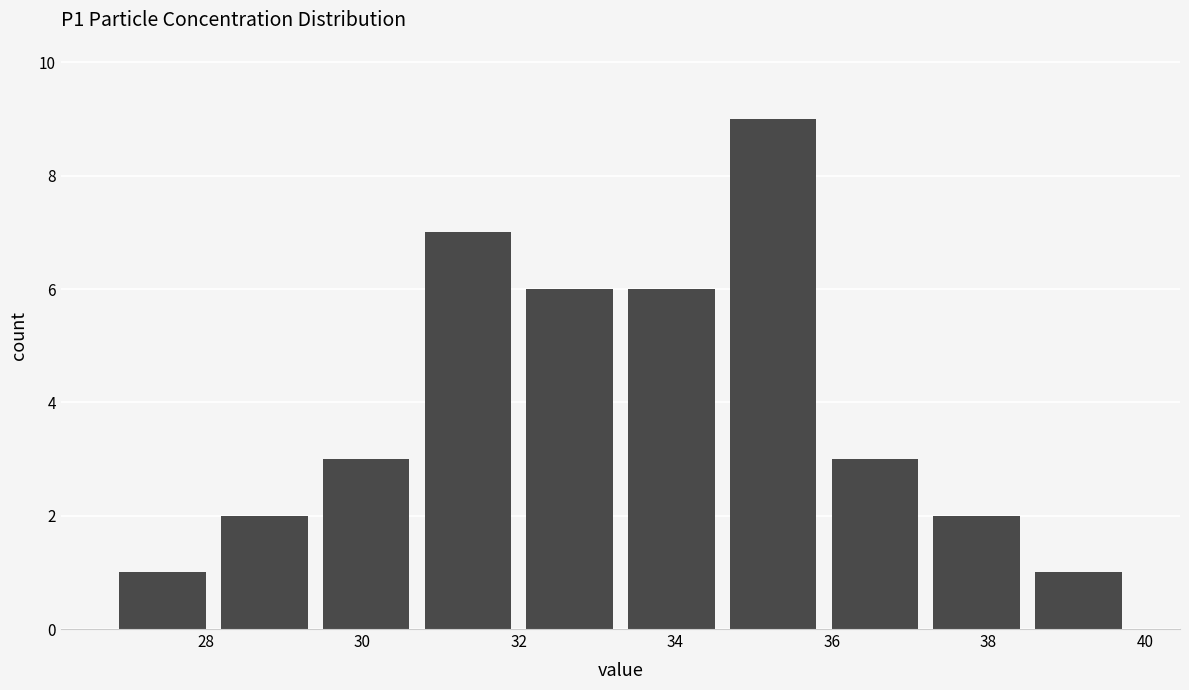

Over which range of the x-axis is the bar tallest?

34.6 to 35.9